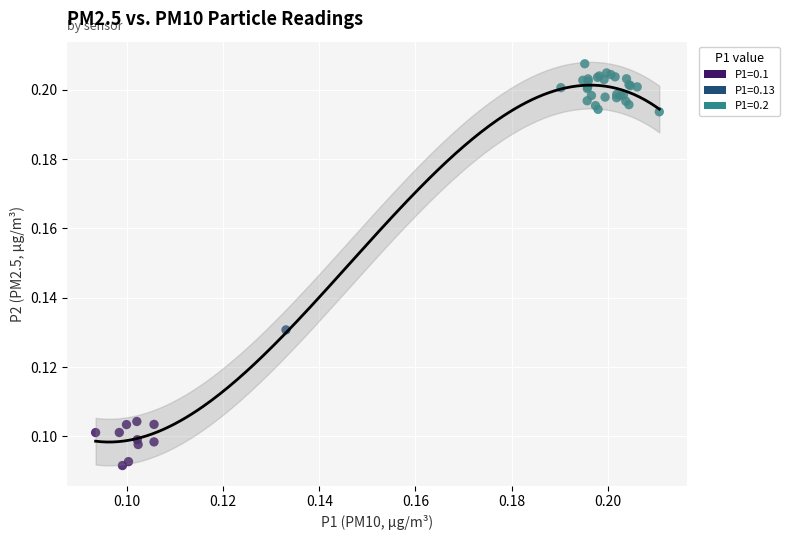

What are all the series names shown in the legend?

P1=0.1, P1=0.13, P1=0.2